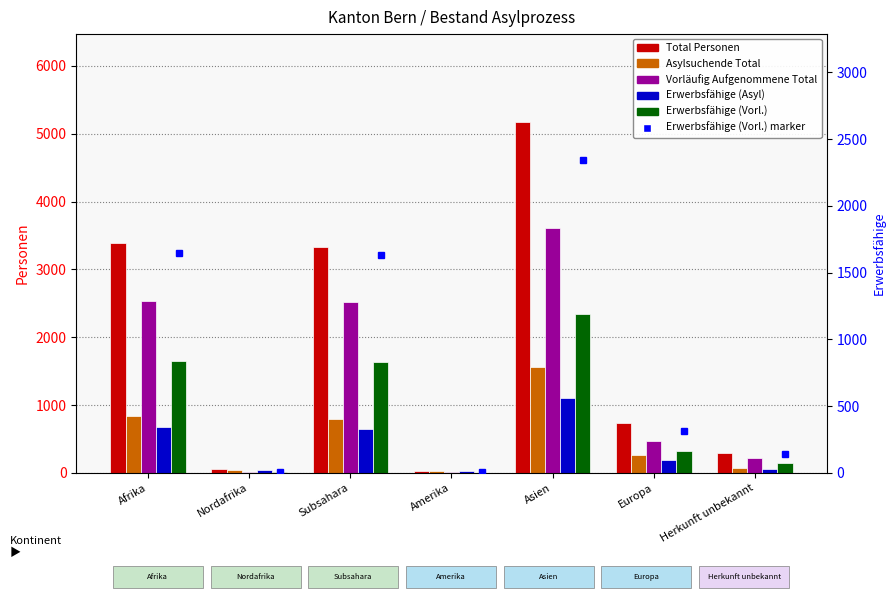

What are all the series names shown in the legend?

Total Personen, Asylsuchende Total, Vorläufig Aufgenommene Total, Erwerbsfähige (Asyl), Erwerbsfähige (Vorl.)